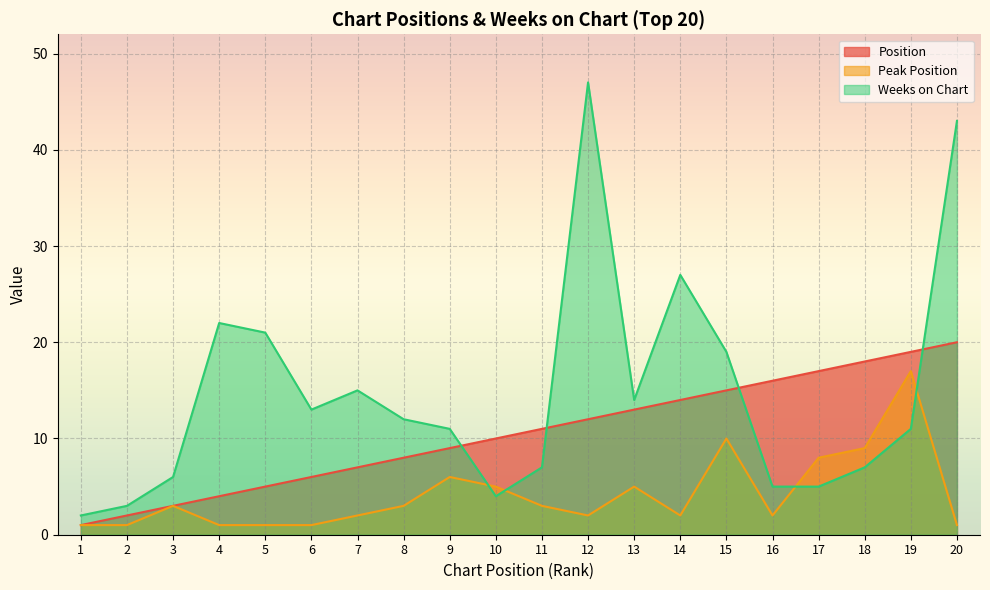

What is the sum of the Peak Position values at 18 and 16?

11